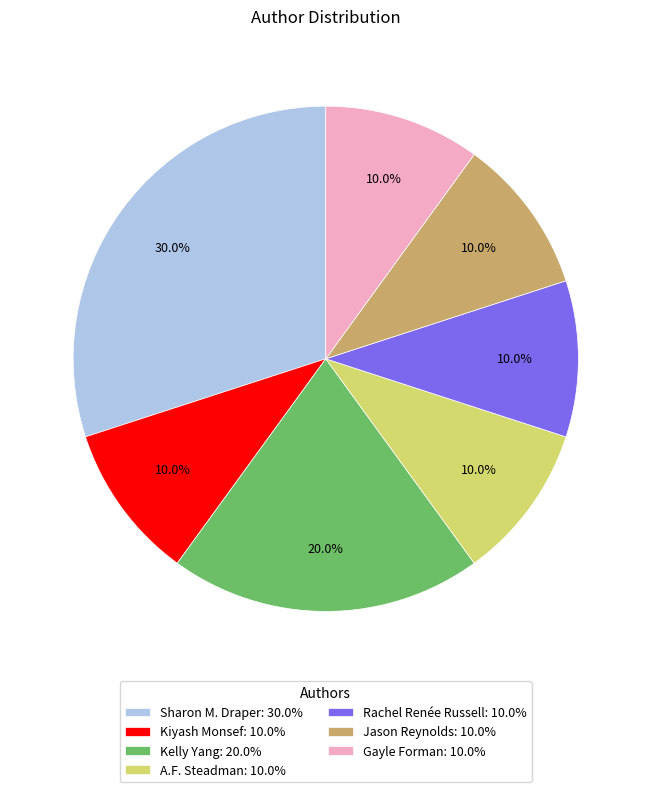

What is the largest slice in the pie chart?

Sharon M. Draper: 30.0%